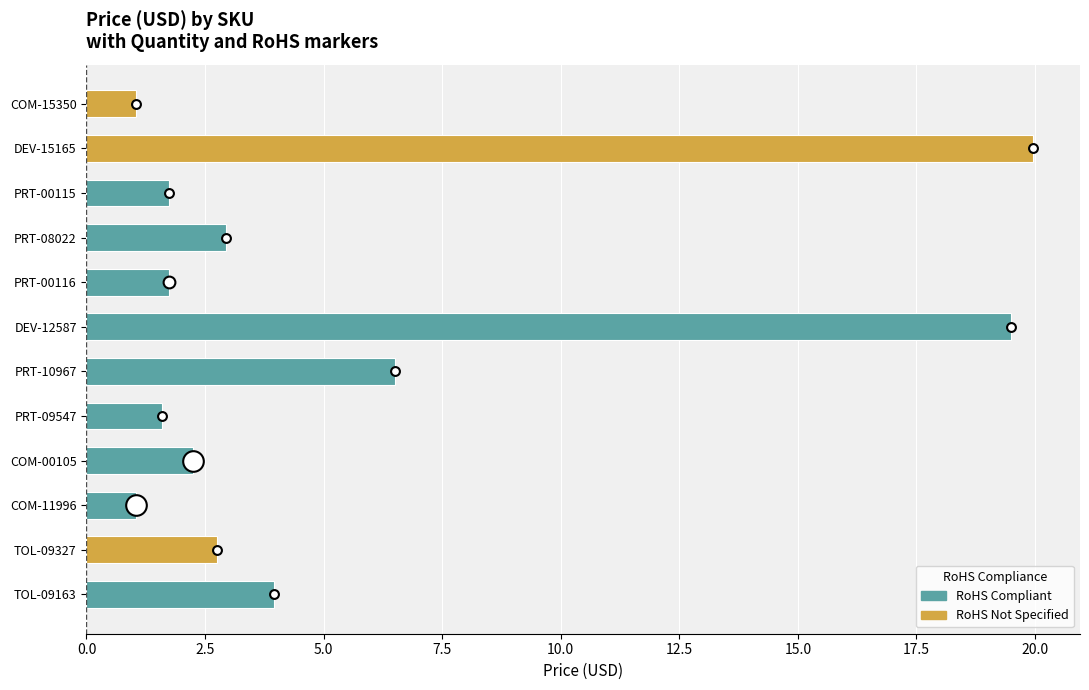

What is the change in value from TOL-09327 to PRT-00116?

-1.0